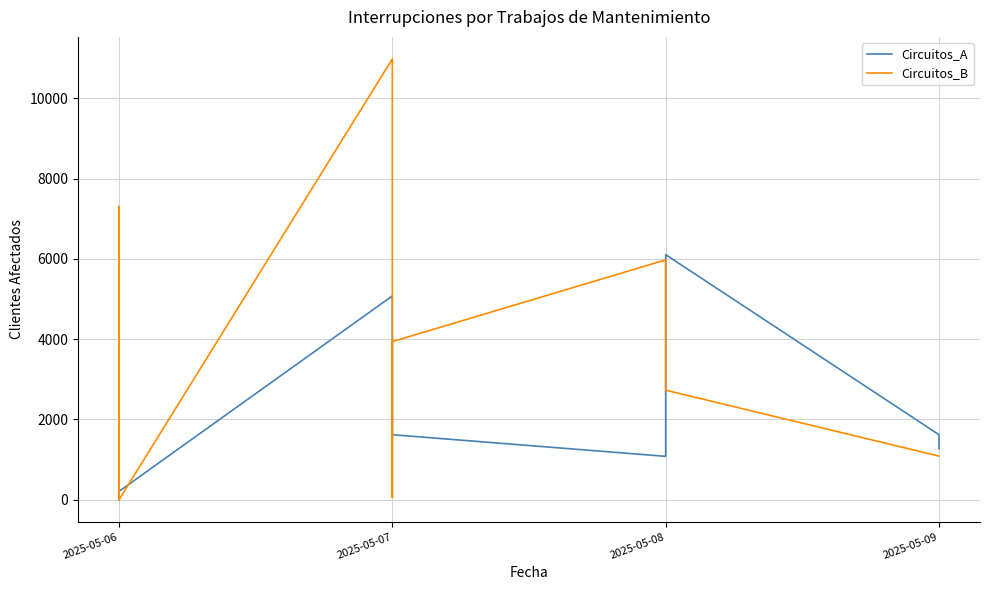

What is the ratio of the value at 17 to the value at 0?

20.7